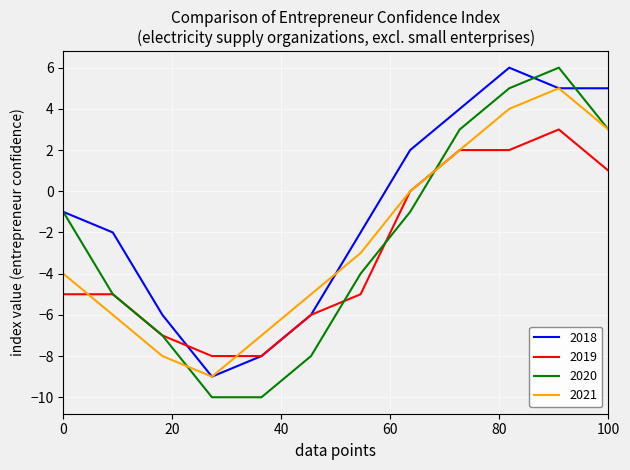

Which series has the largest total across all categories?

2018